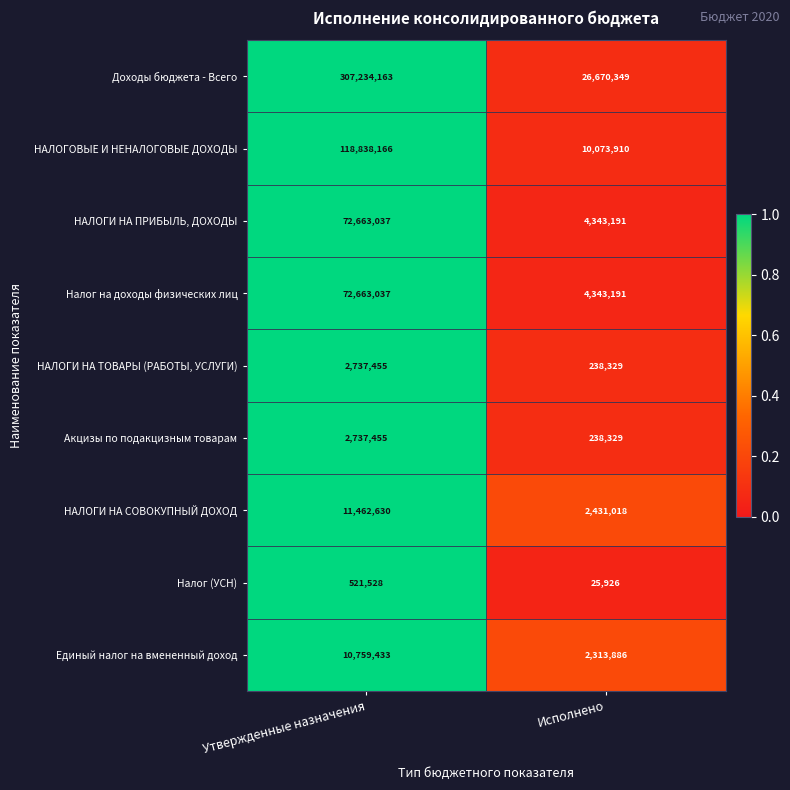

What is the difference between the maximum and minimum values in the НАЛОГОВЫЕ И НЕНАЛОГОВЫЕ ДОХОДЫ series?

108764256